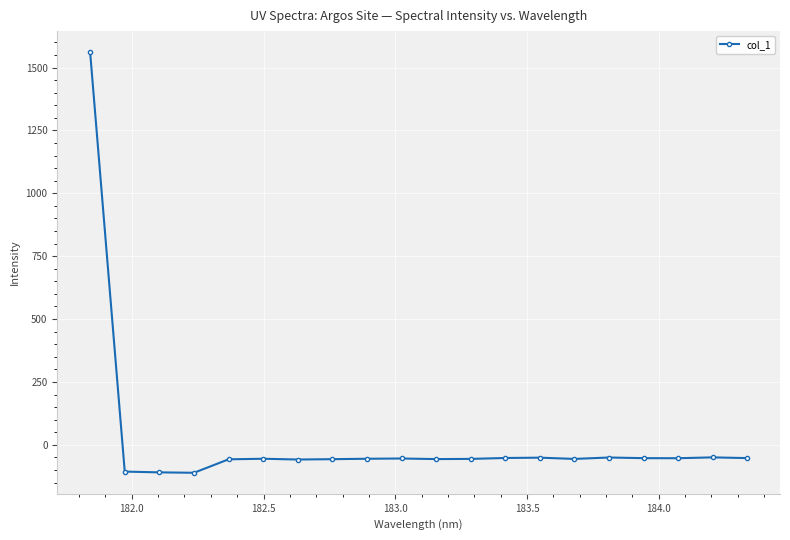

What is the value of the 5th point from the left?

-57.7